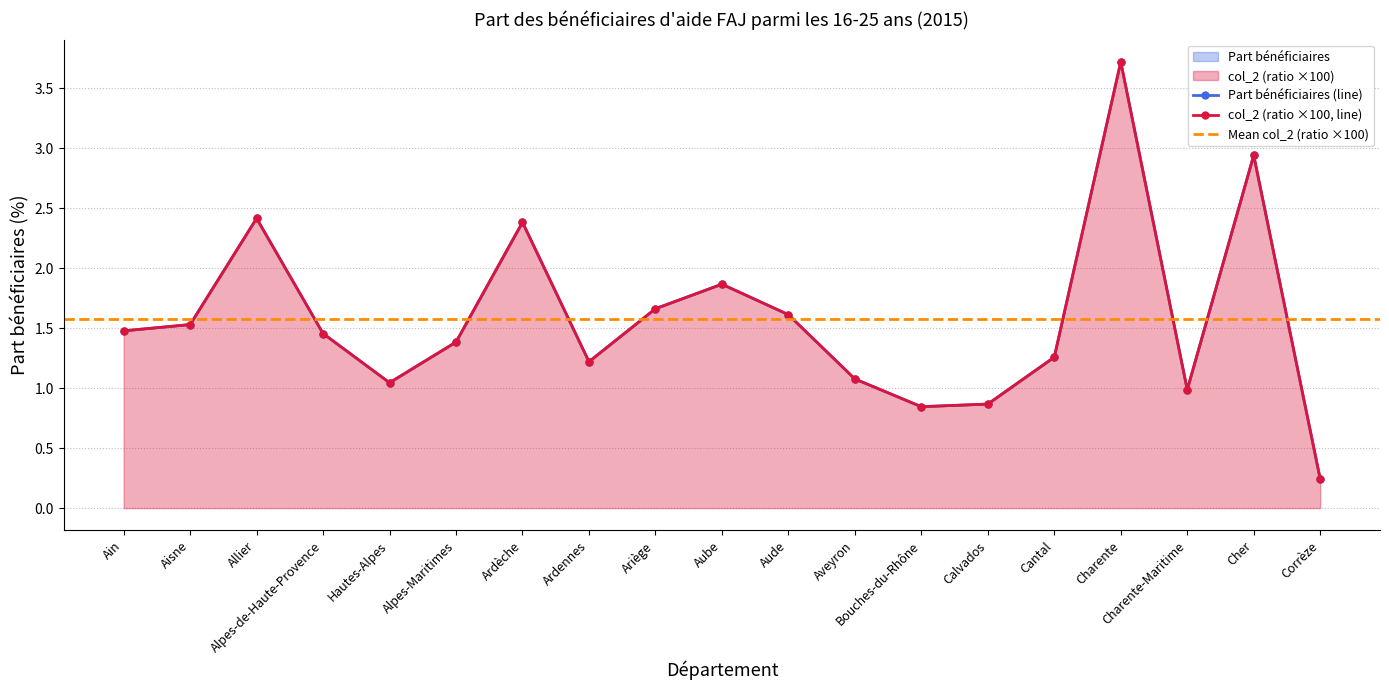

The col_2 (ratio) series shows 1.5 at Ain. True or false?

True